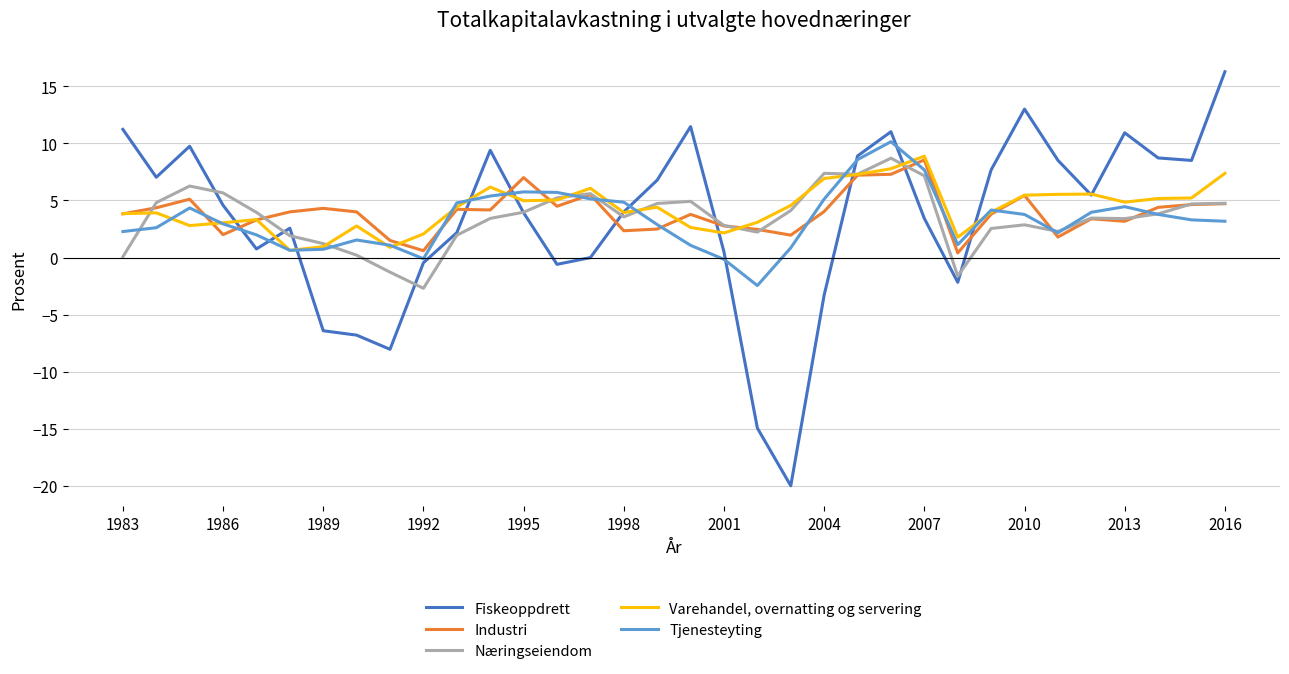

What is the sum of all Industri values?

133.0